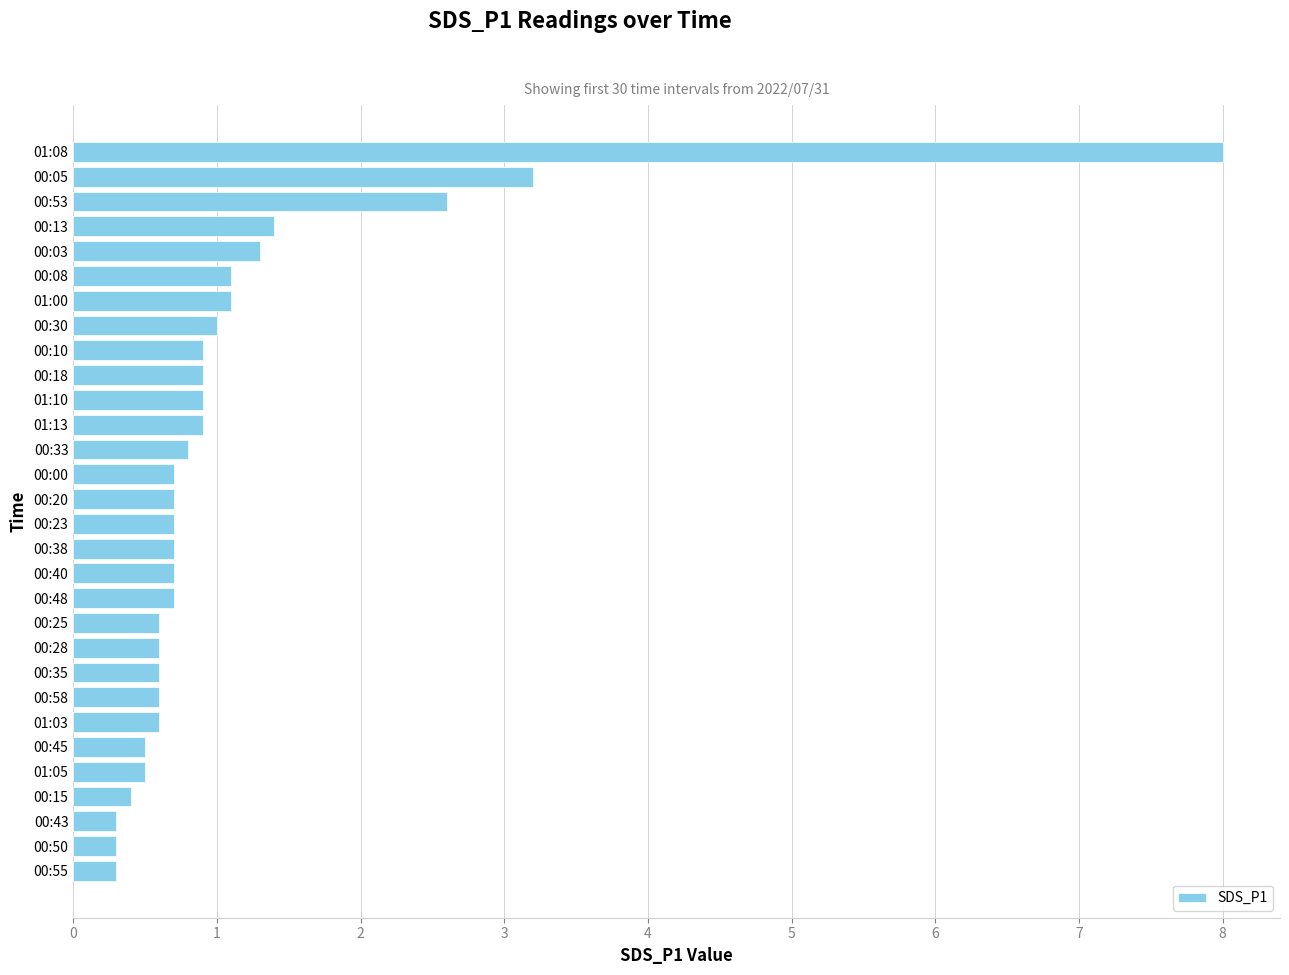

What is the difference between the maximum and second lowest values?

7.7